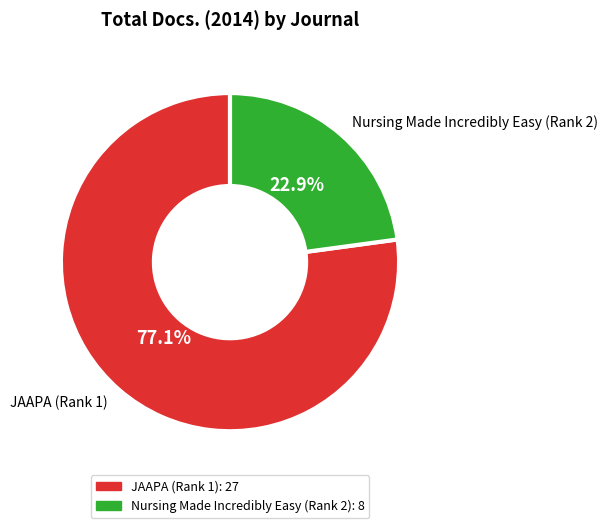

Which category has the biggest portion of the pie?

JAAPA (Rank 1)